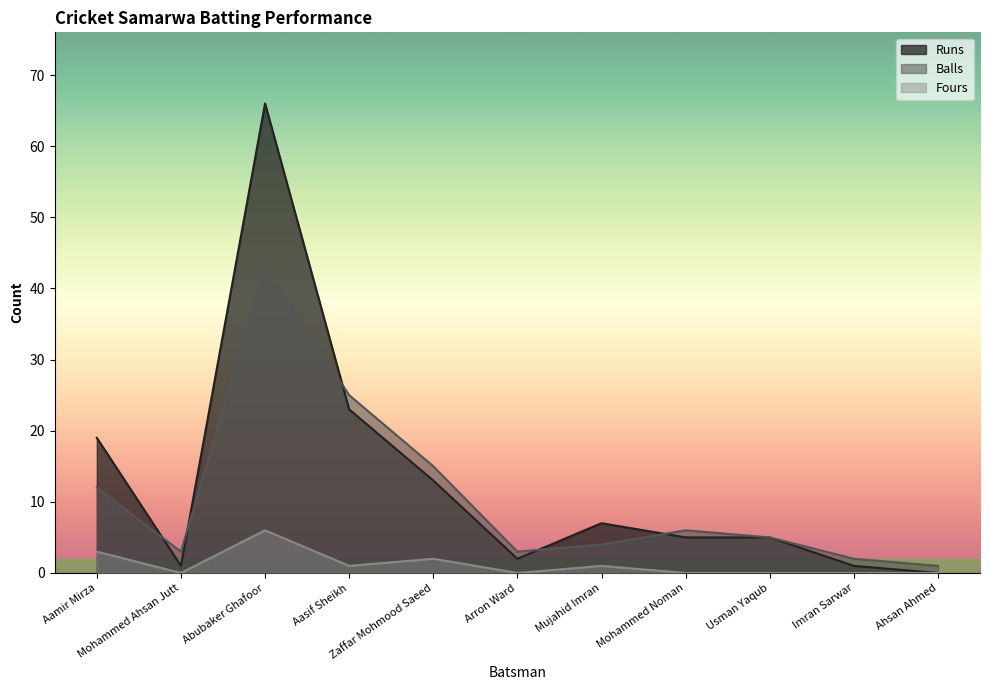

List the series in order of their overall mean, lowest first.

Fours, Balls, Runs